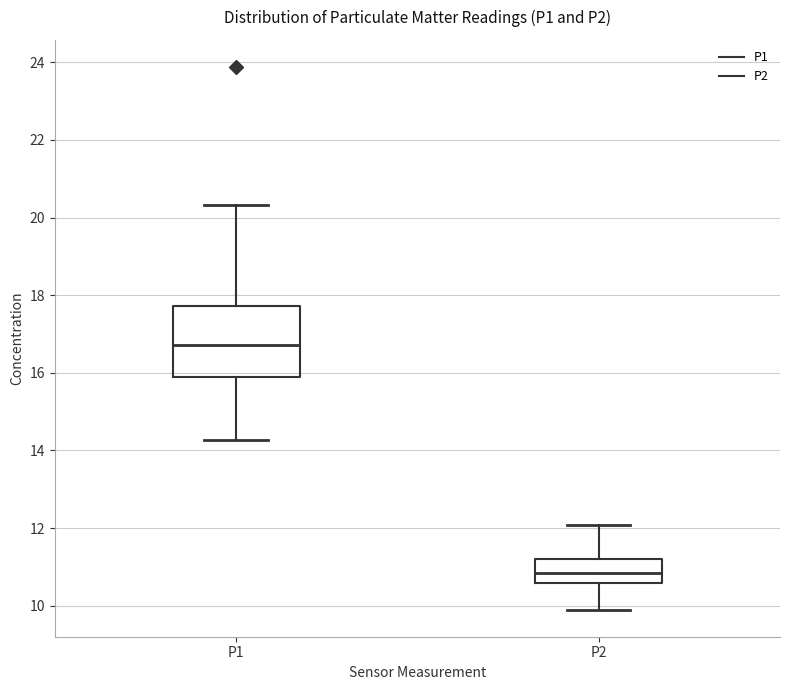

Comparing the boxes themselves (not the whiskers), which one is the tallest?

P1